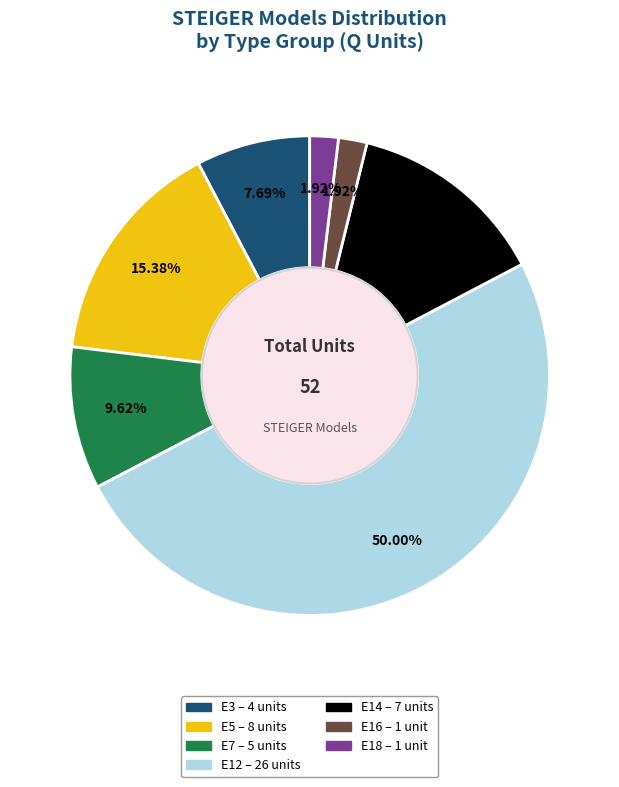

How many slices are in this pie chart?

7